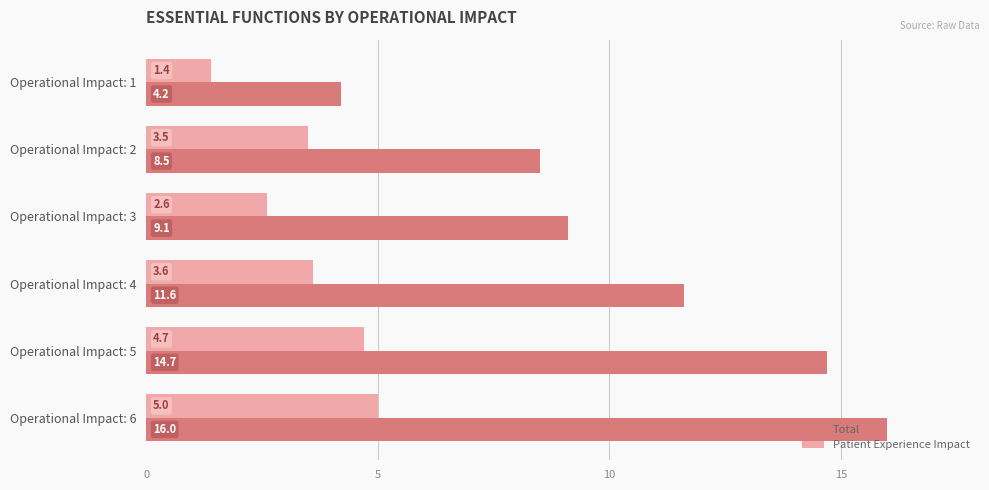

List the series in order of their peak value, lowest first.

Patient Experience Impact, Total